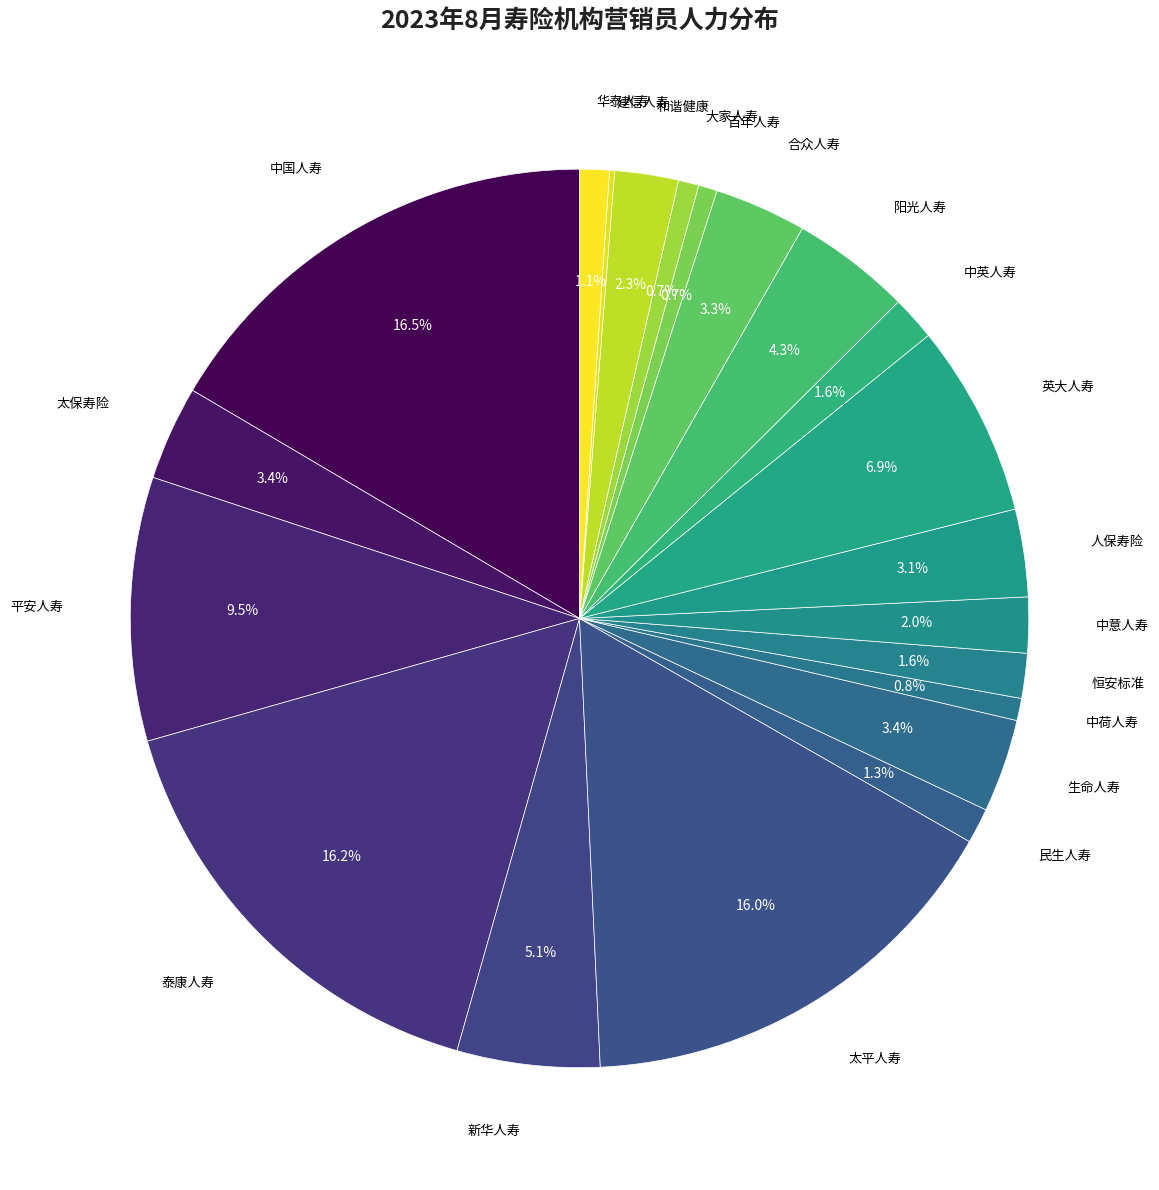

How many slices are in this pie chart?

21